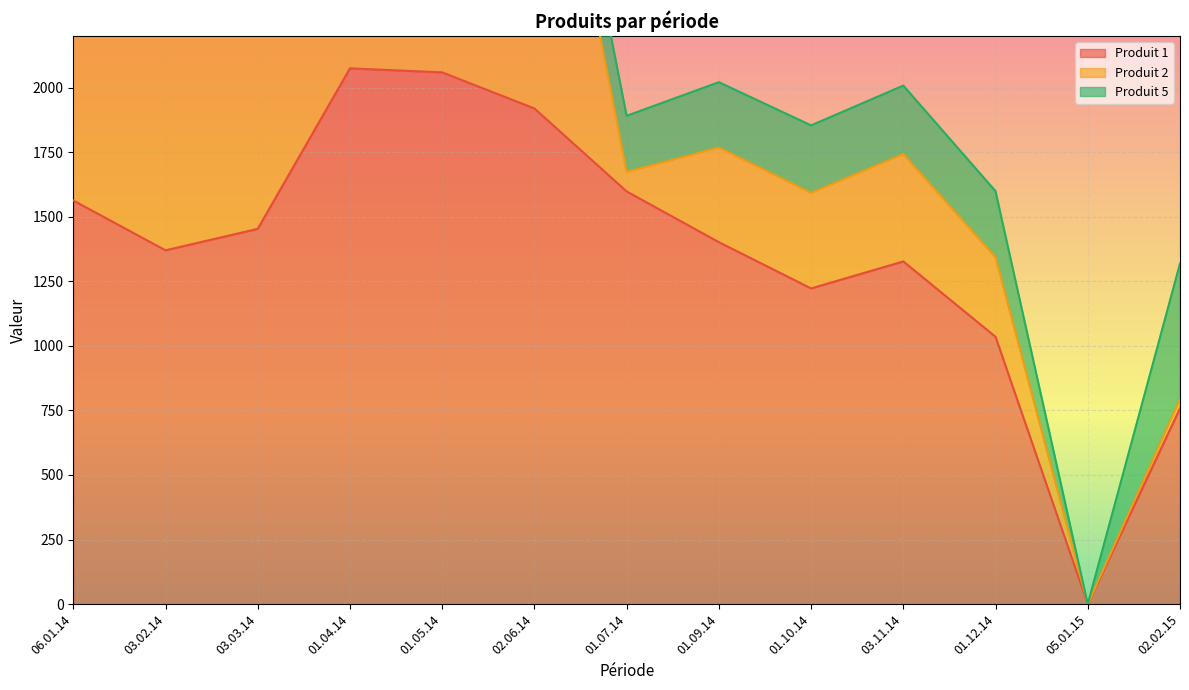

Rank the series by their average value, from highest to lowest.

Produit 1, Produit 2, Produit 5